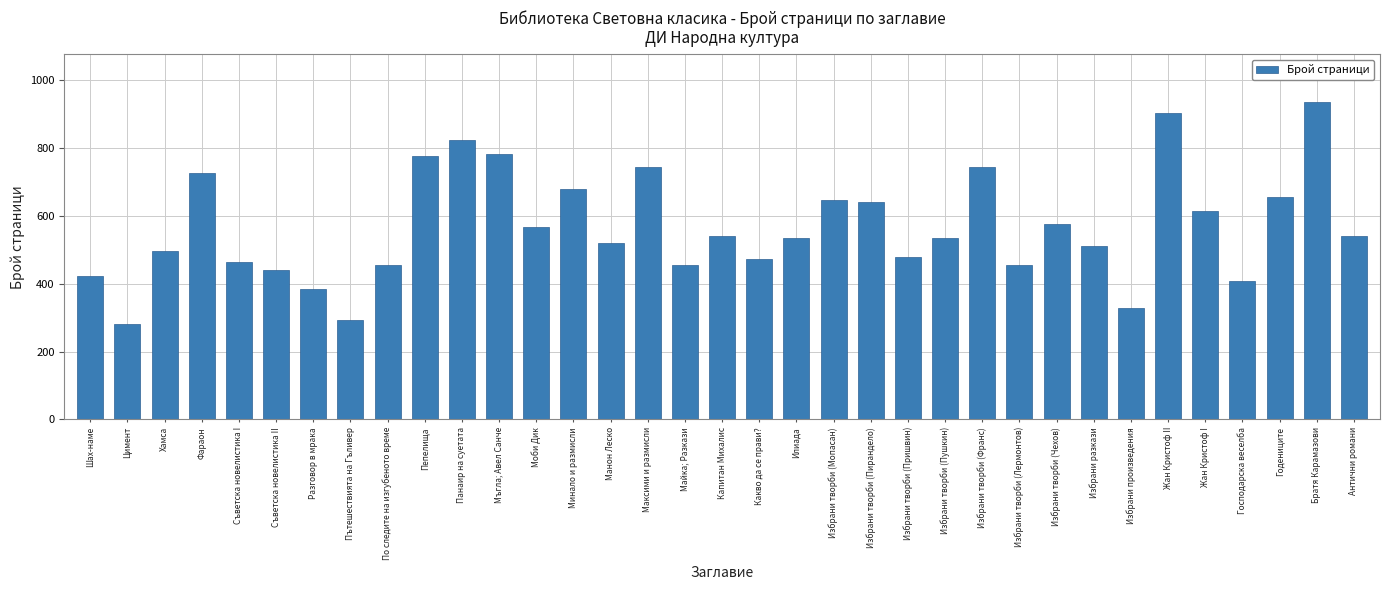

What is the change in value from Разговор в мрака to Избрани творби (Лермонтов)?

+72